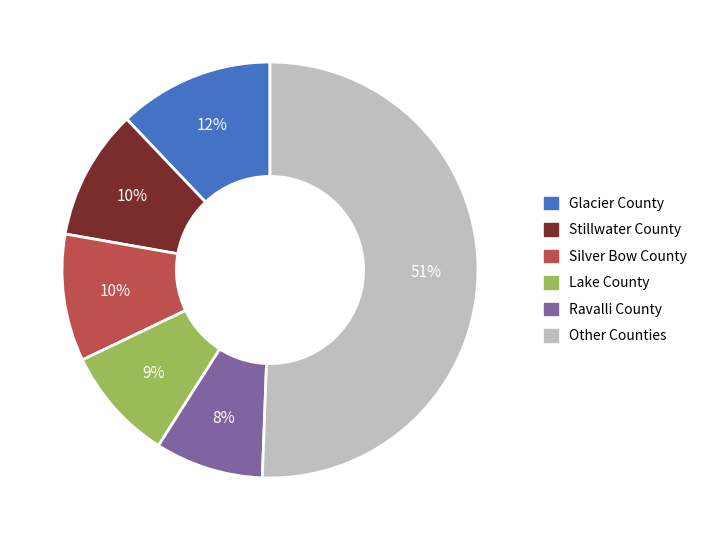

To the nearest percent, what is the average slice percentage?

17%